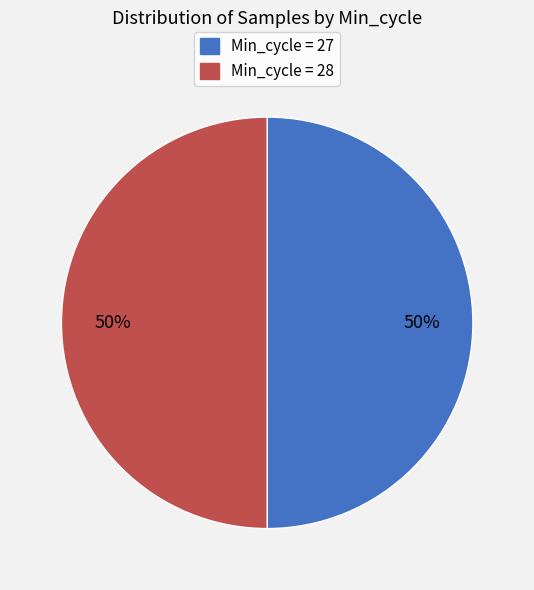

Is the sum of Min_cycle = 27 and Min_cycle = 28 greater than half?

Yes